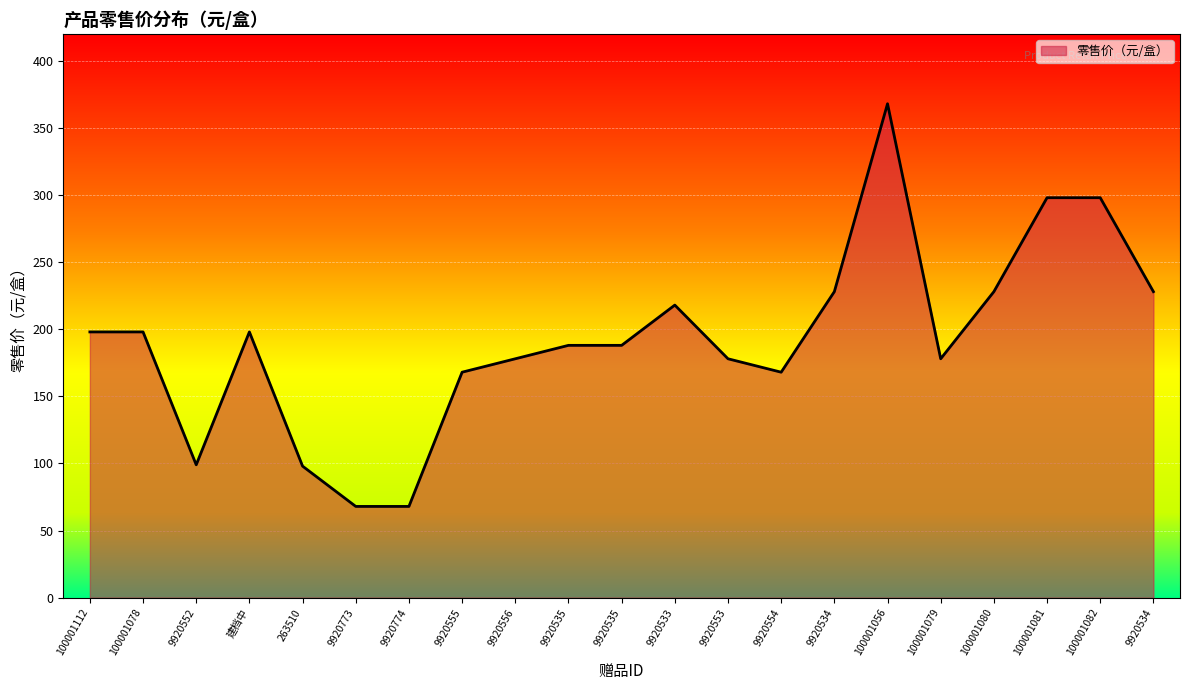

Does the chart have visible grid lines?

Yes